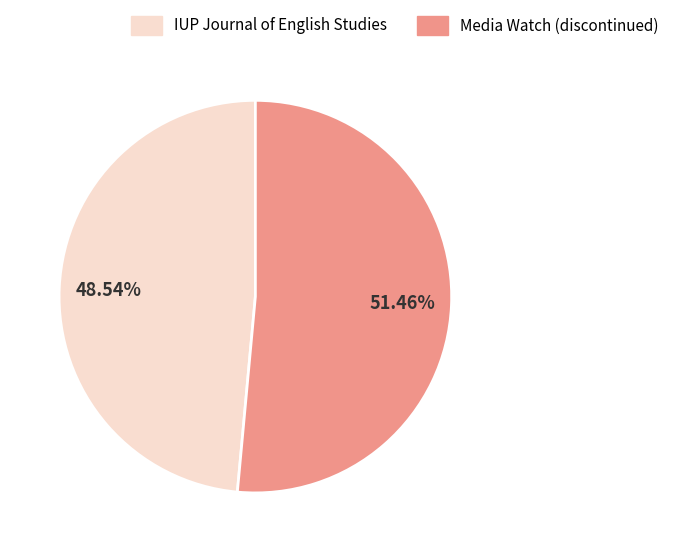

Count the number of slices in the pie.

2